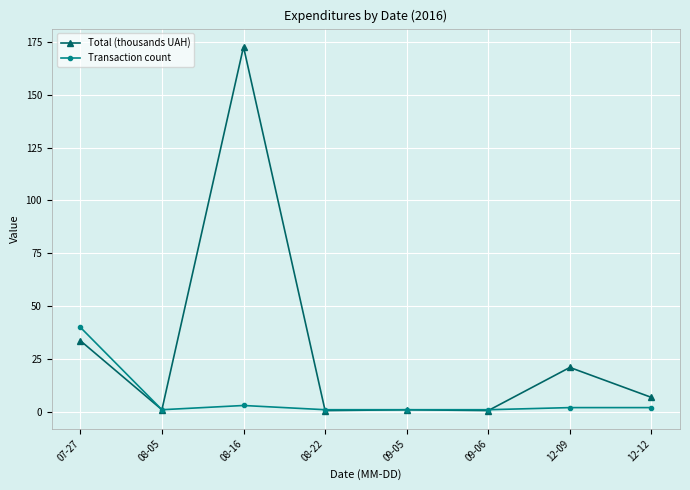

At which category does Total (thousands UAH) reach its first local valley?

08-05